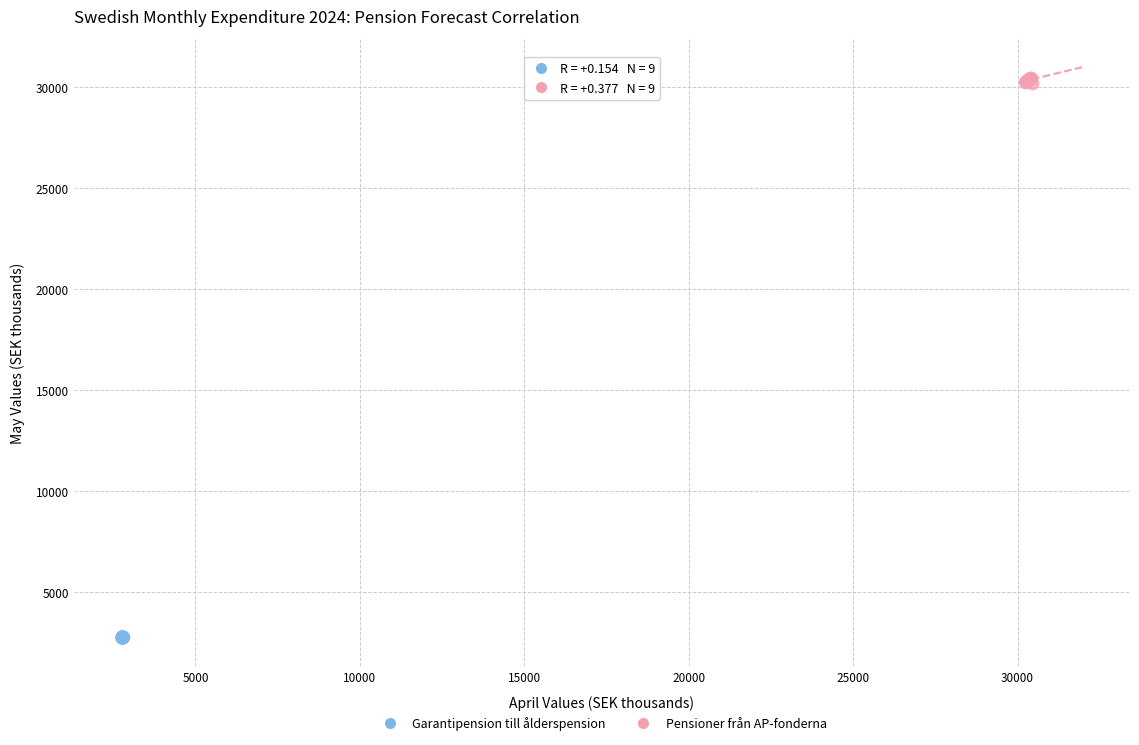

Which series reaches the maximum Y coordinate?

Pensioner från AP-fonderna